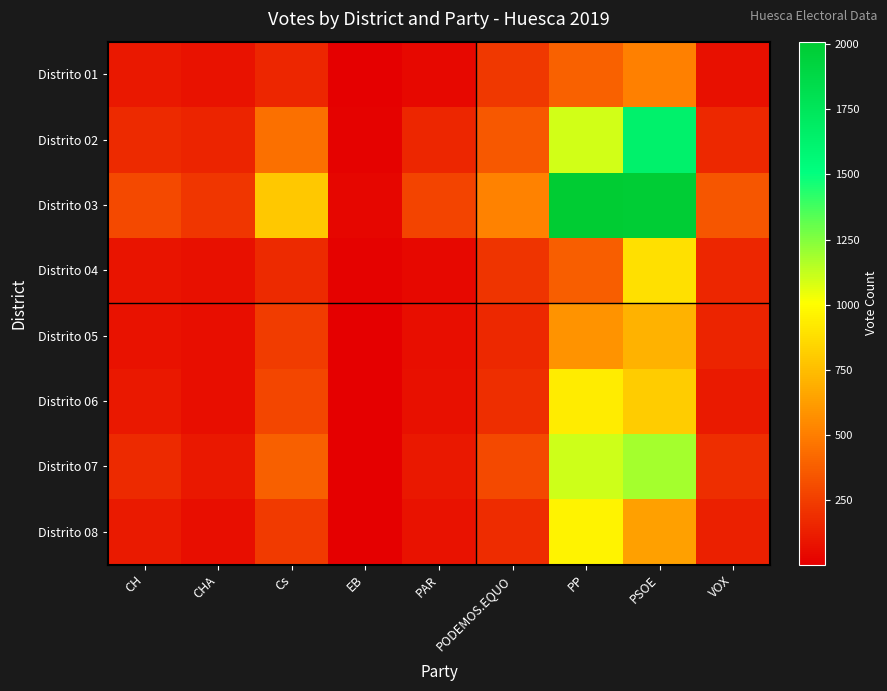

Count the number of data series in this chart.

8